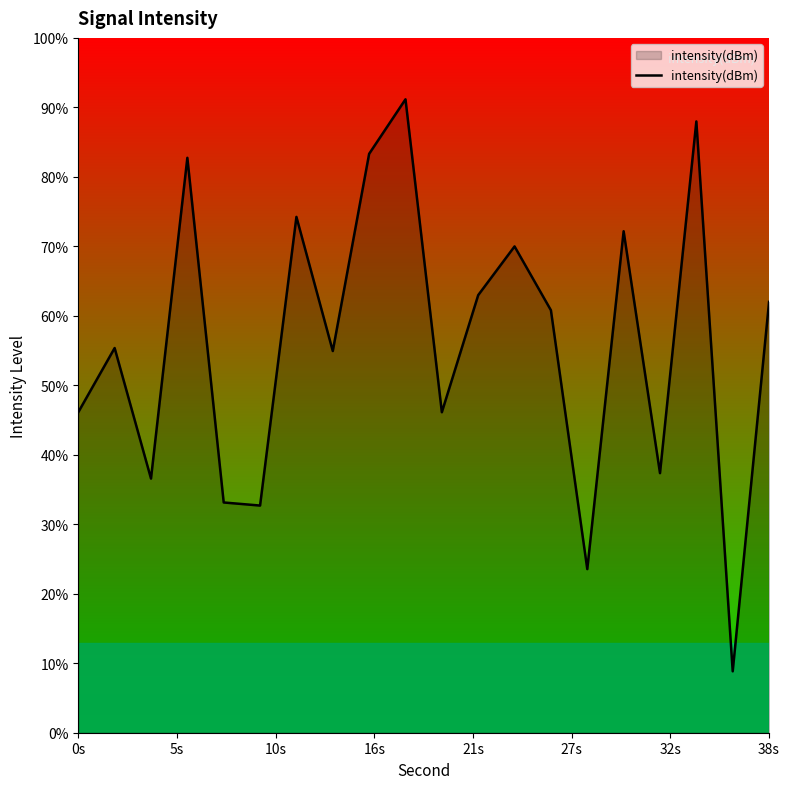

Where does the data first go above -129?

16s